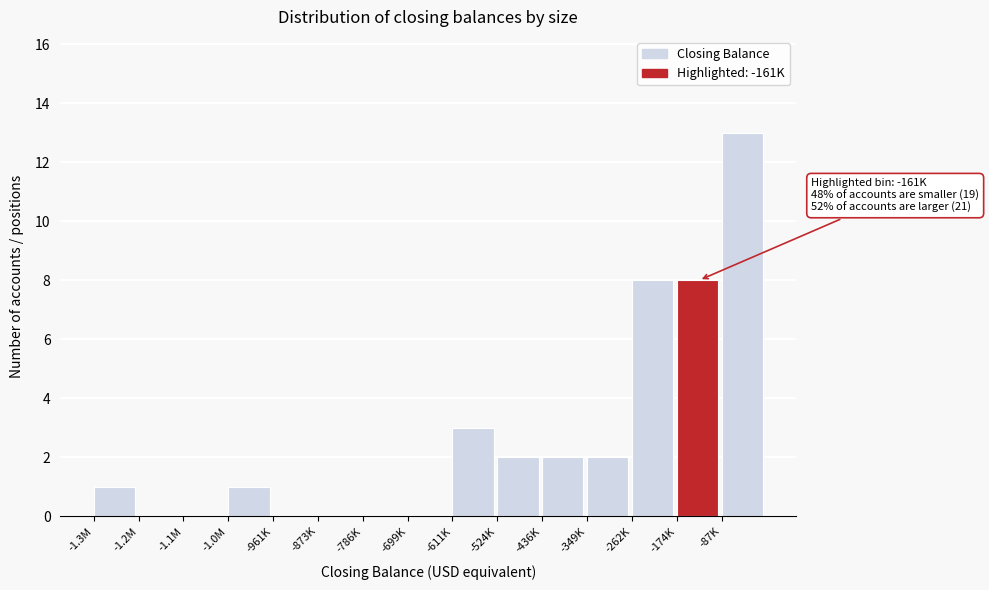

Reading left to right, extract all data points from this chart.

-1.3M=1	-1.2M=0	-1.1M=0	-1.0M=1	-961K=0	-873K=0	-786K=0	-699K=0	-611K=3	-524K=2	-436K=2	-349K=2	-262K=8	-174K=8	-87K=13